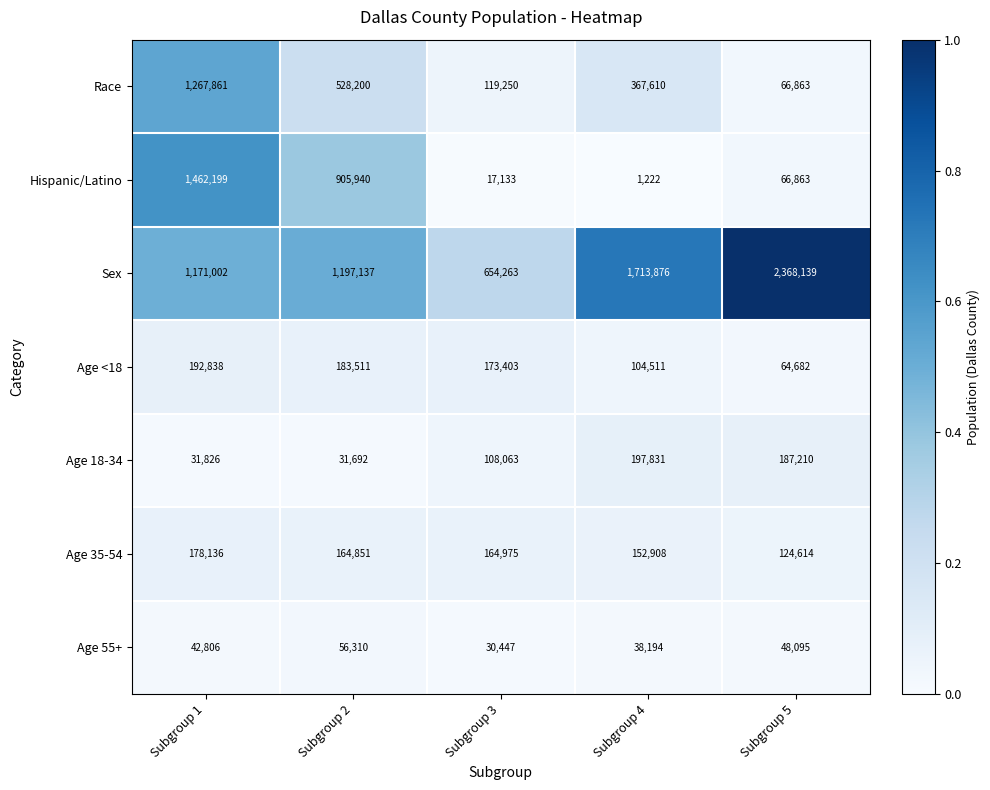

Is the value of Race at Subgroup 5 greater than the value of Age <18 at Subgroup 4?

No